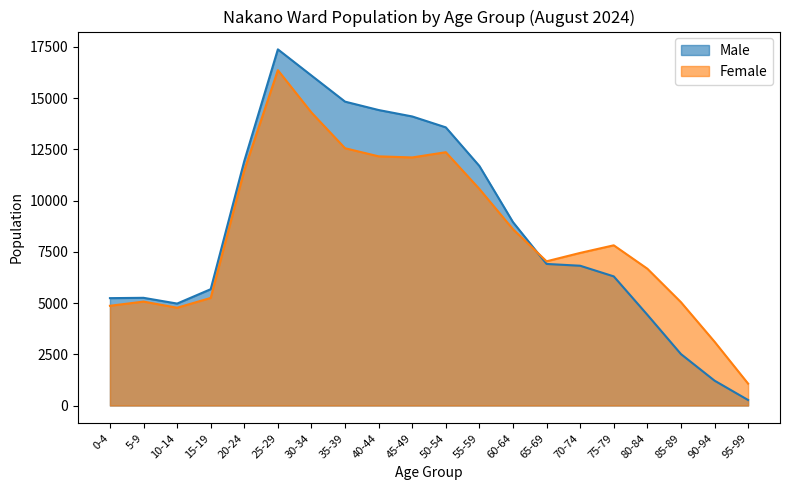

Which series has the largest total across all categories?

Male line